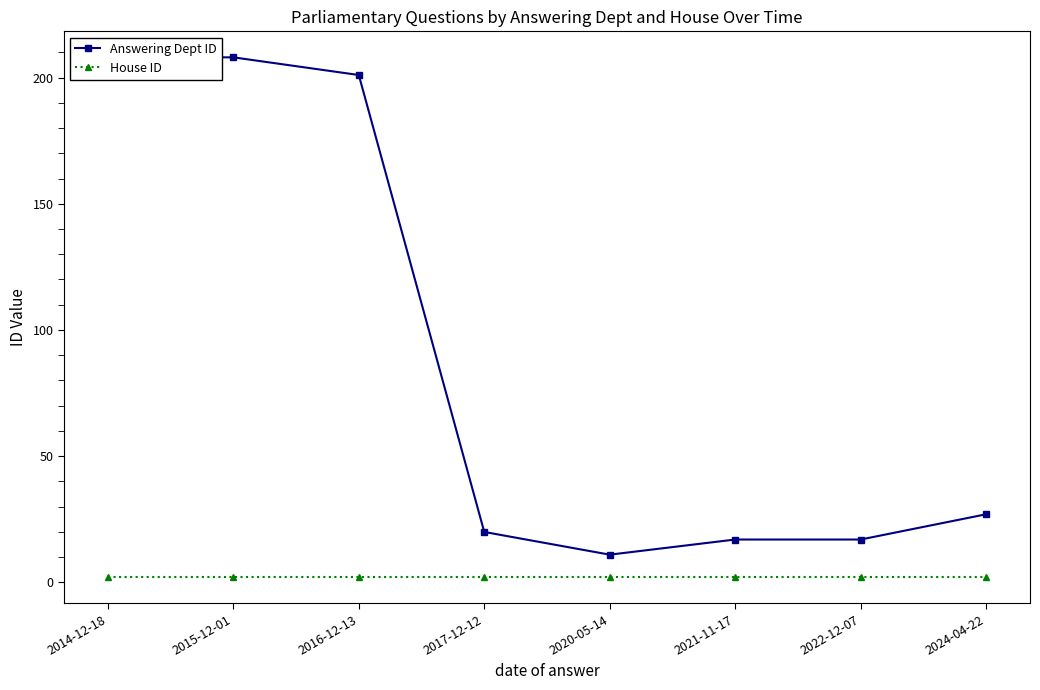

Read the Answering Dept ID value at 2014-12-18.

208